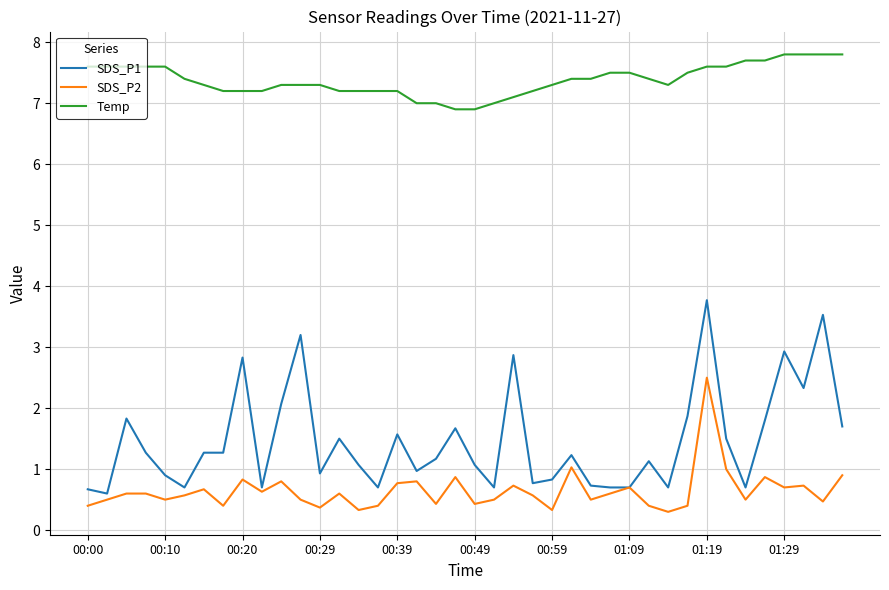

Which series has the largest total across all categories?

Temp